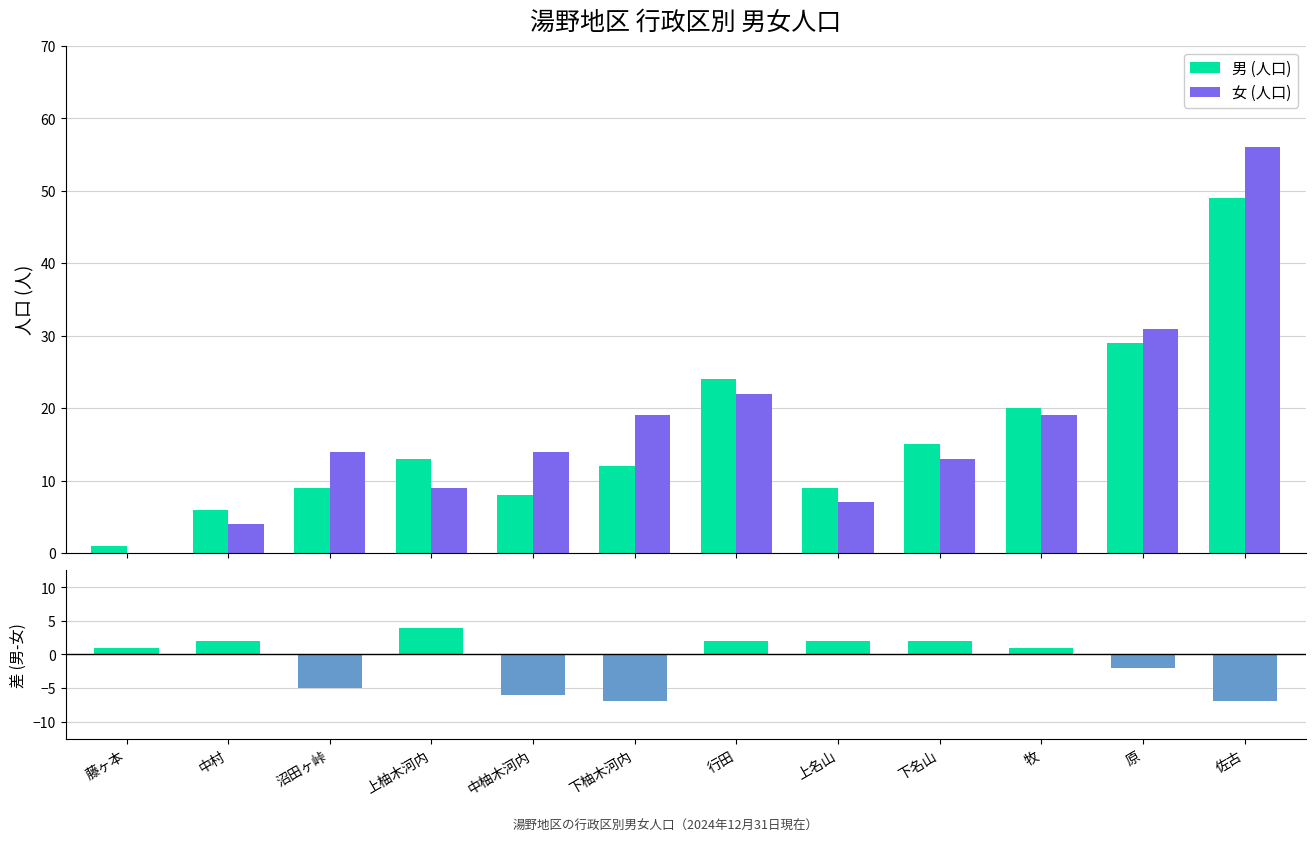

What is the smallest value displayed?

-7